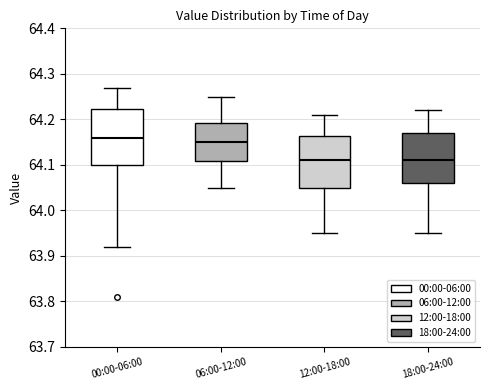

Where does the median line of the box for 12:00-18:00 sit on the y-axis? The values are not printed on the chart, so give them approximately, as read against the axis.

64.11